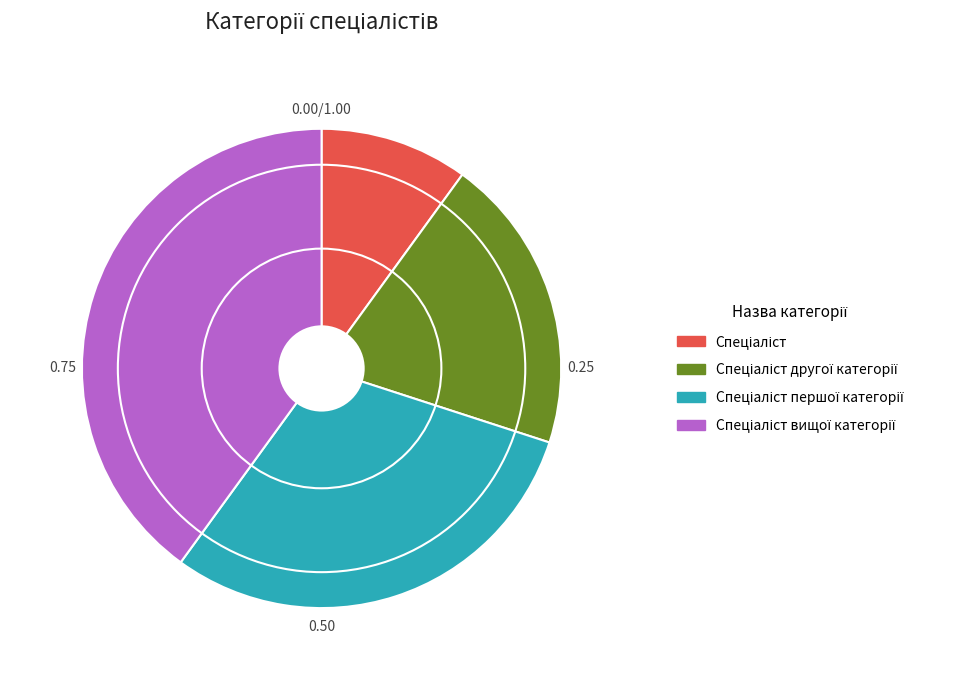

Is there a majority slice in this chart?

No